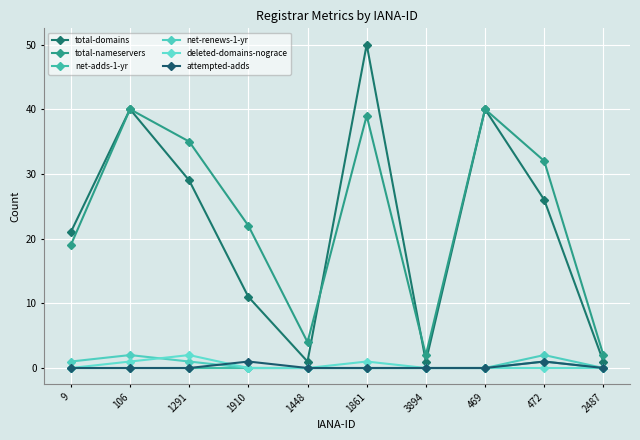

What is the sum of all total-domains values?

220